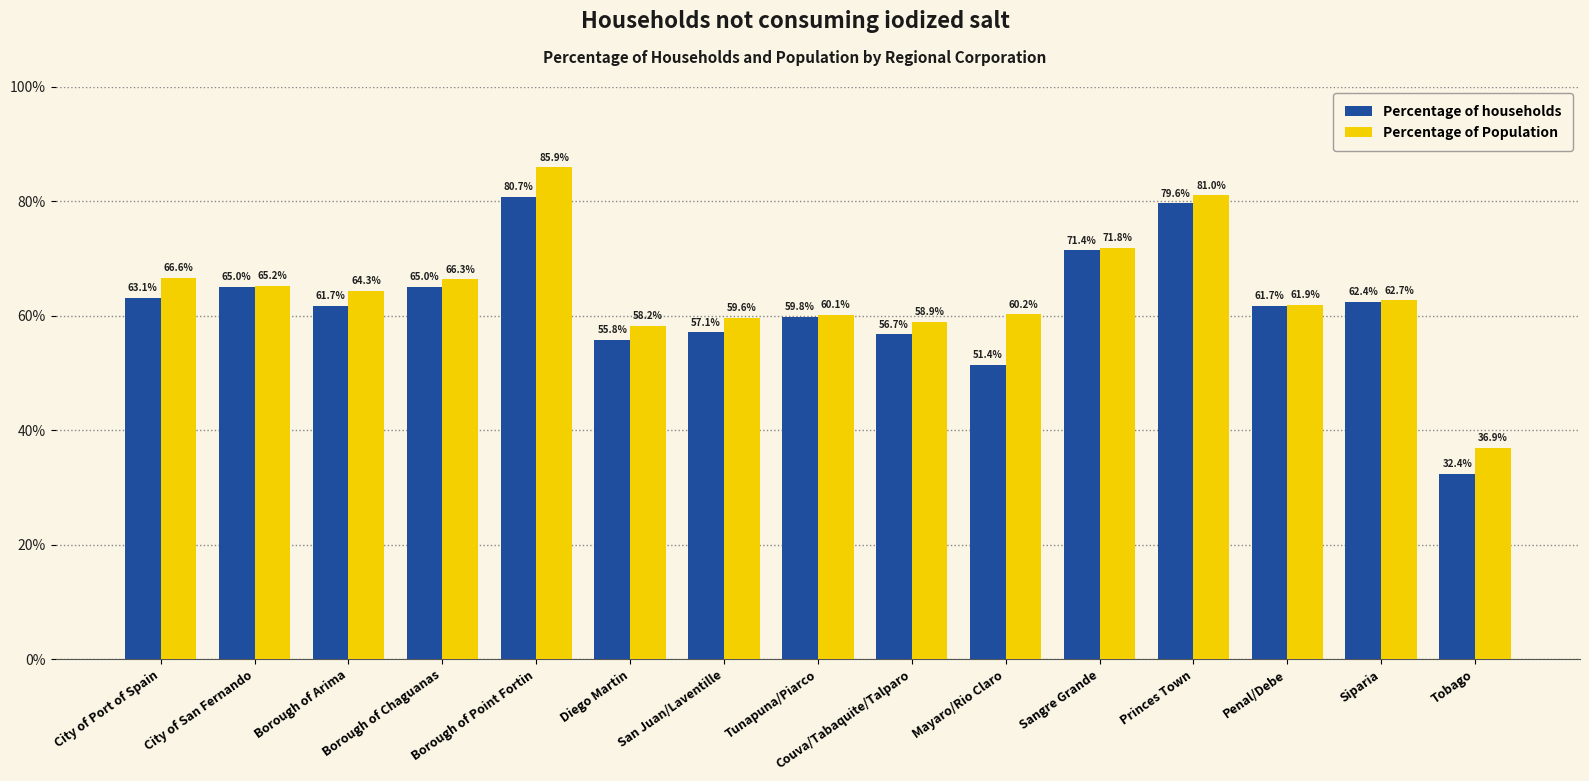

Is the value of Percentage of households at Tobago greater than the value of Percentage of Population at Borough of Arima?

No